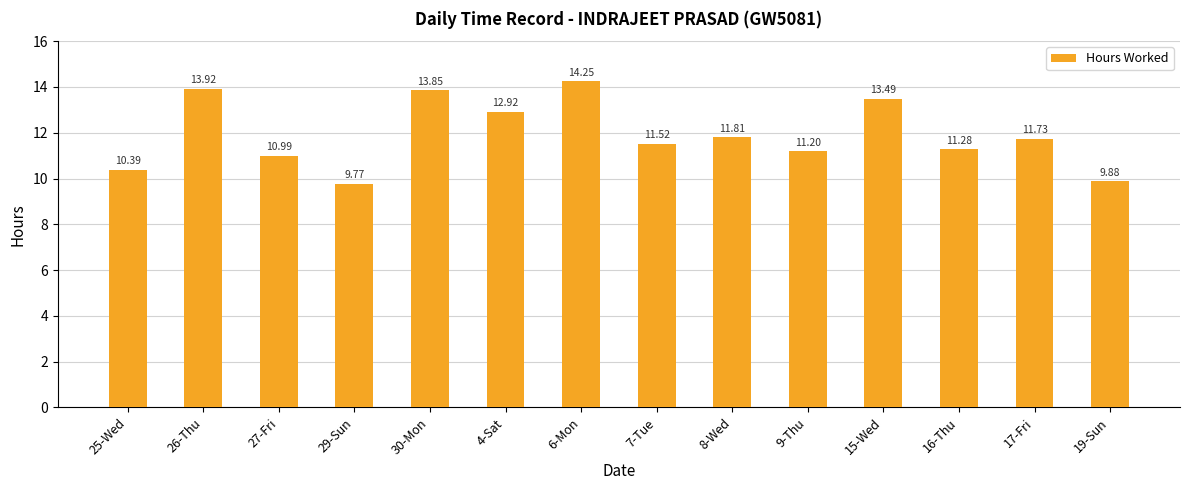

Approximately how many times larger is the value at 15-Wed compared to 9-Thu?

1.2